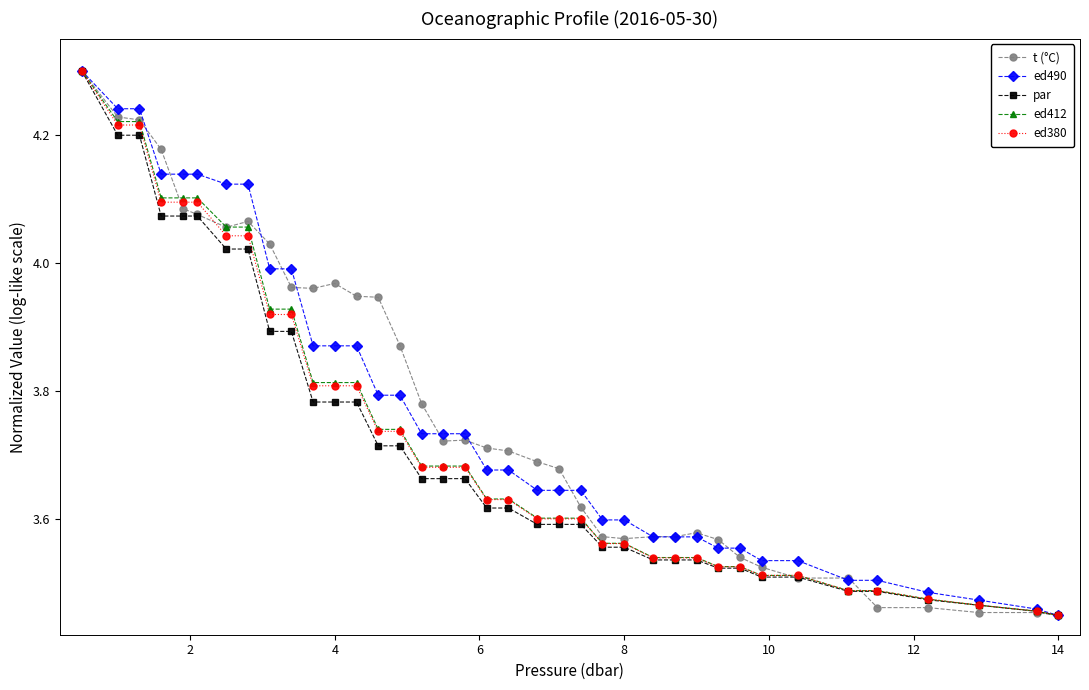

True or false: t (°C) has more than 0 interior local peaks.

True